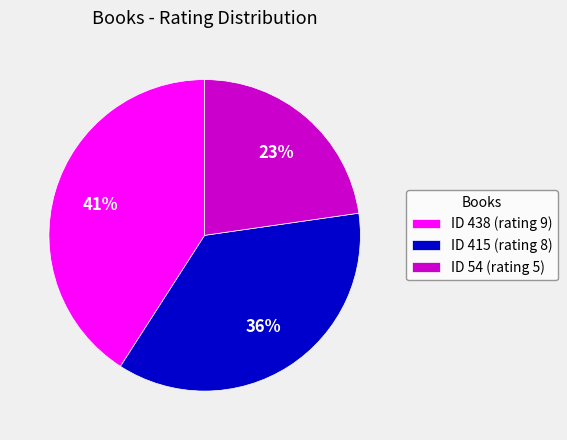

To the nearest percent, what is the average slice percentage?

33%